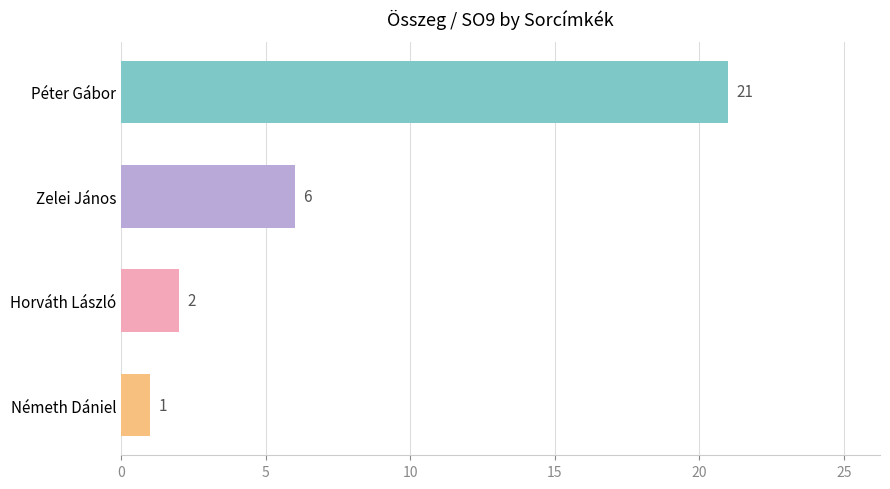

Reading top to bottom, what are all the values shown in this chart?

Péter Gábor=21	Zelei János=6	Horváth László=2	Németh Dániel=1